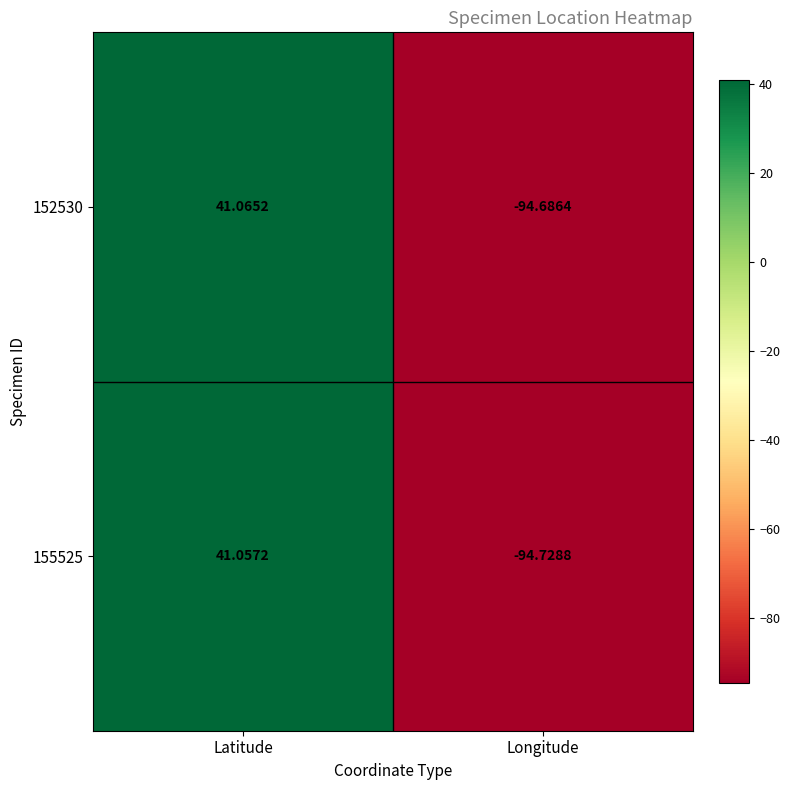

List the labels in order of 155525 value, smallest first.

Longitude, Latitude